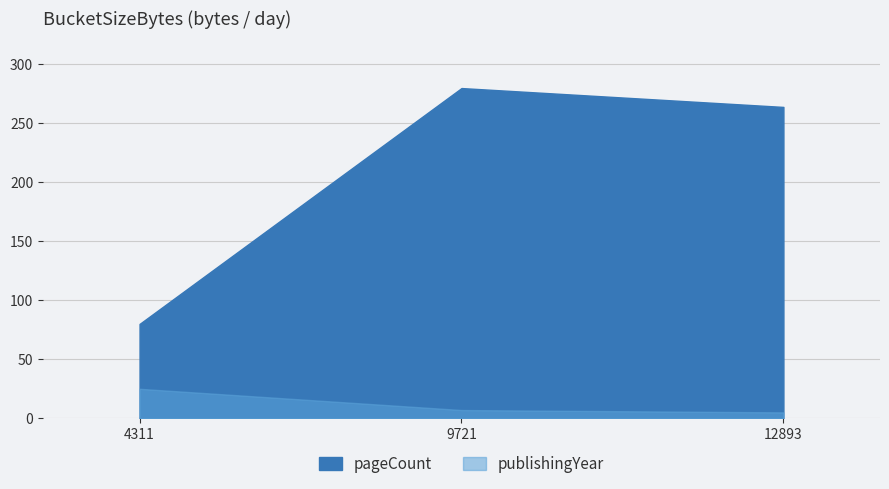

Rank the series at 9721 from highest to lowest value.

pageCount, publishingYear